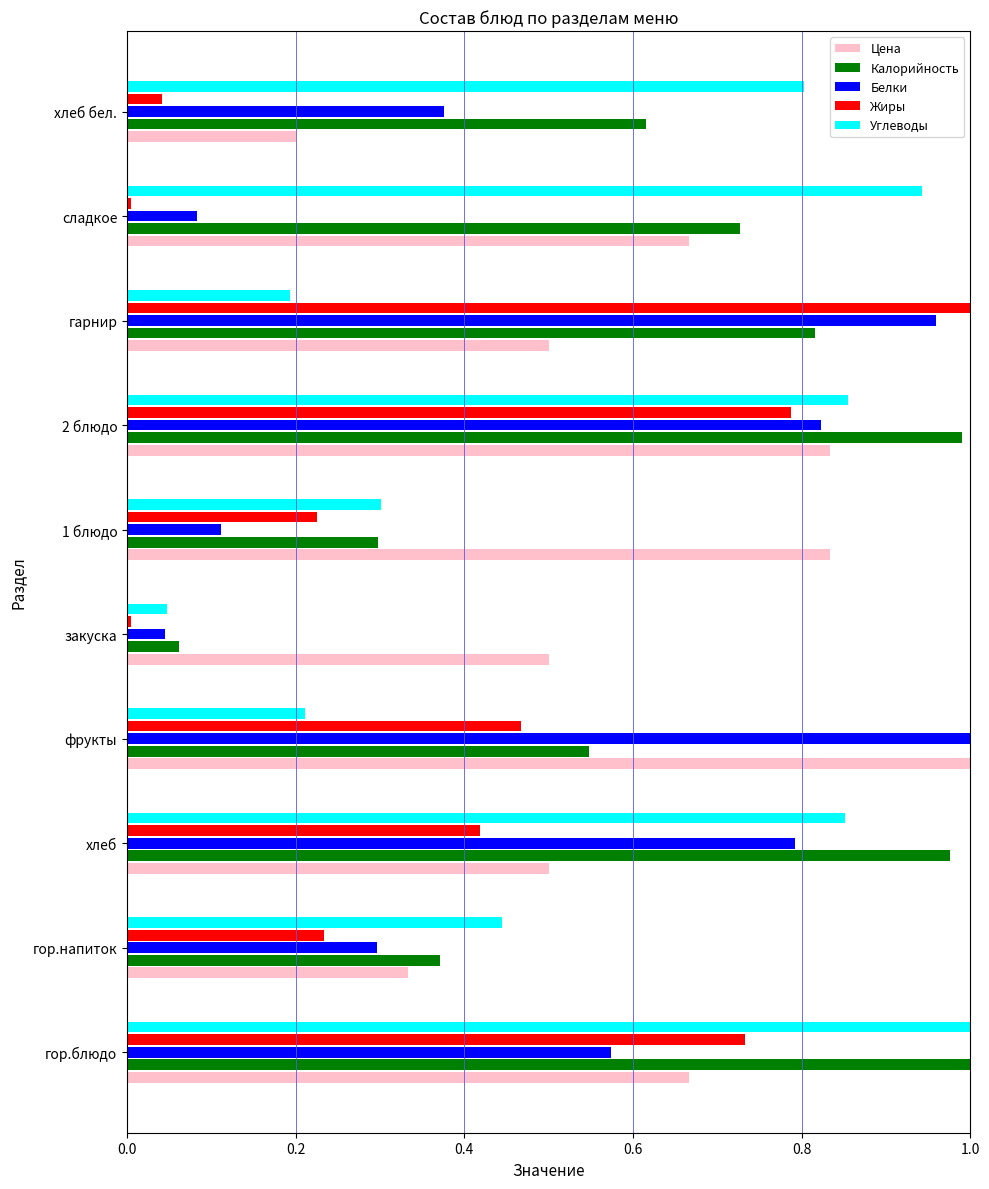

What is the sum of all Цена values?

6.0